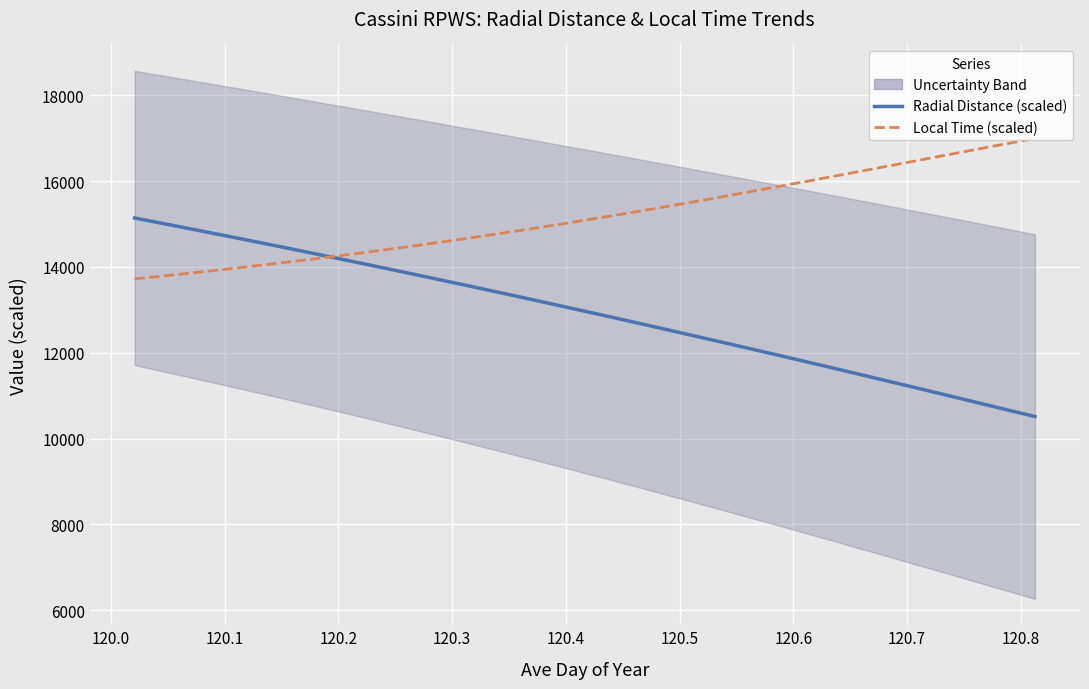

How many values in the Local Time (scaled) series exceed 15178?

10